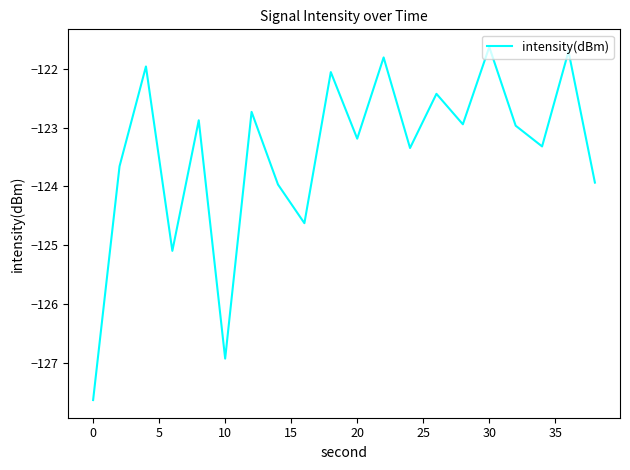

True or false: the data has more than 0 interior local peaks.

True